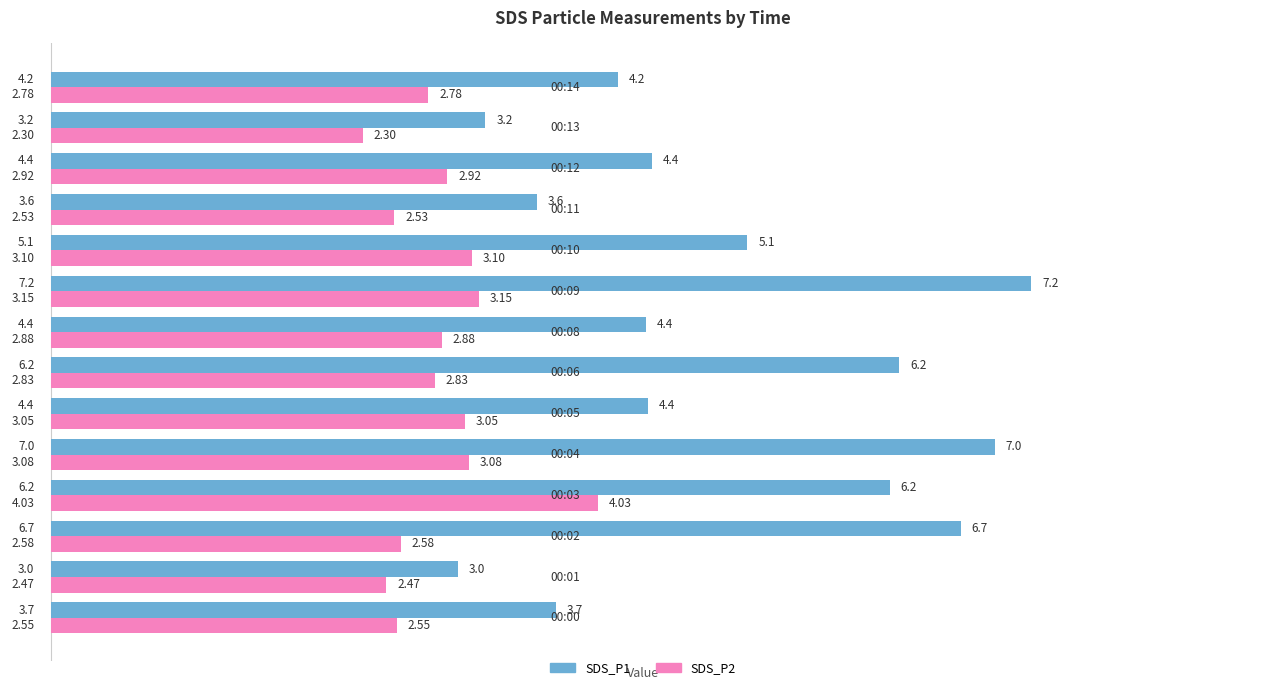

At how many categories does at least one series exceed 2?

14